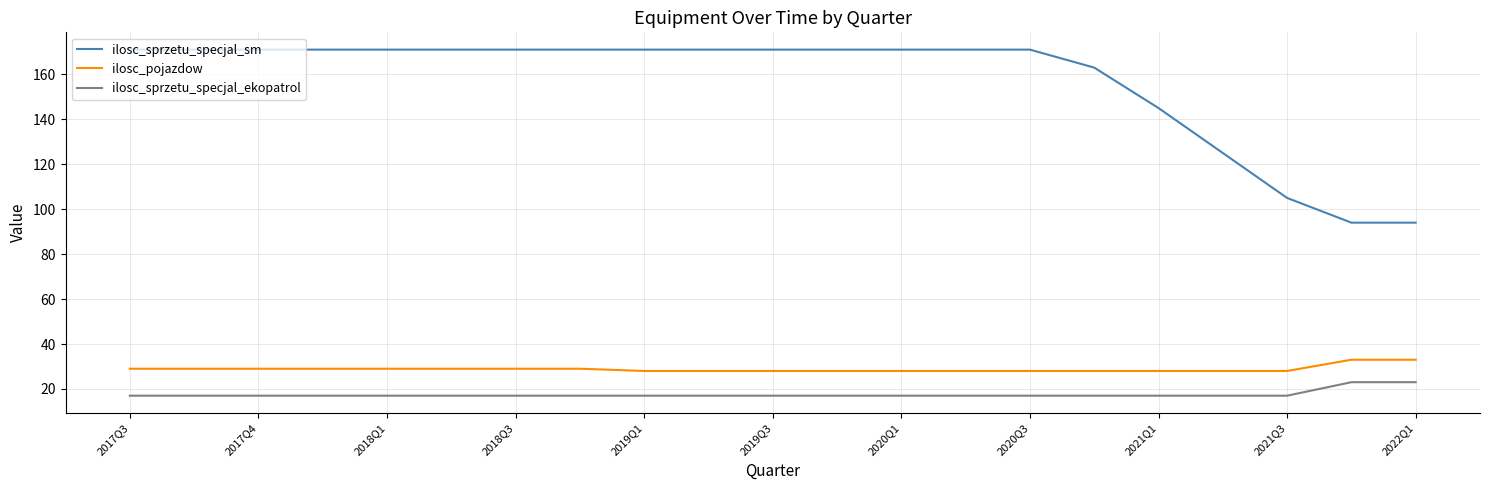

What is the difference between the second highest and minimum values in the ilosc_pojazdow series?

5